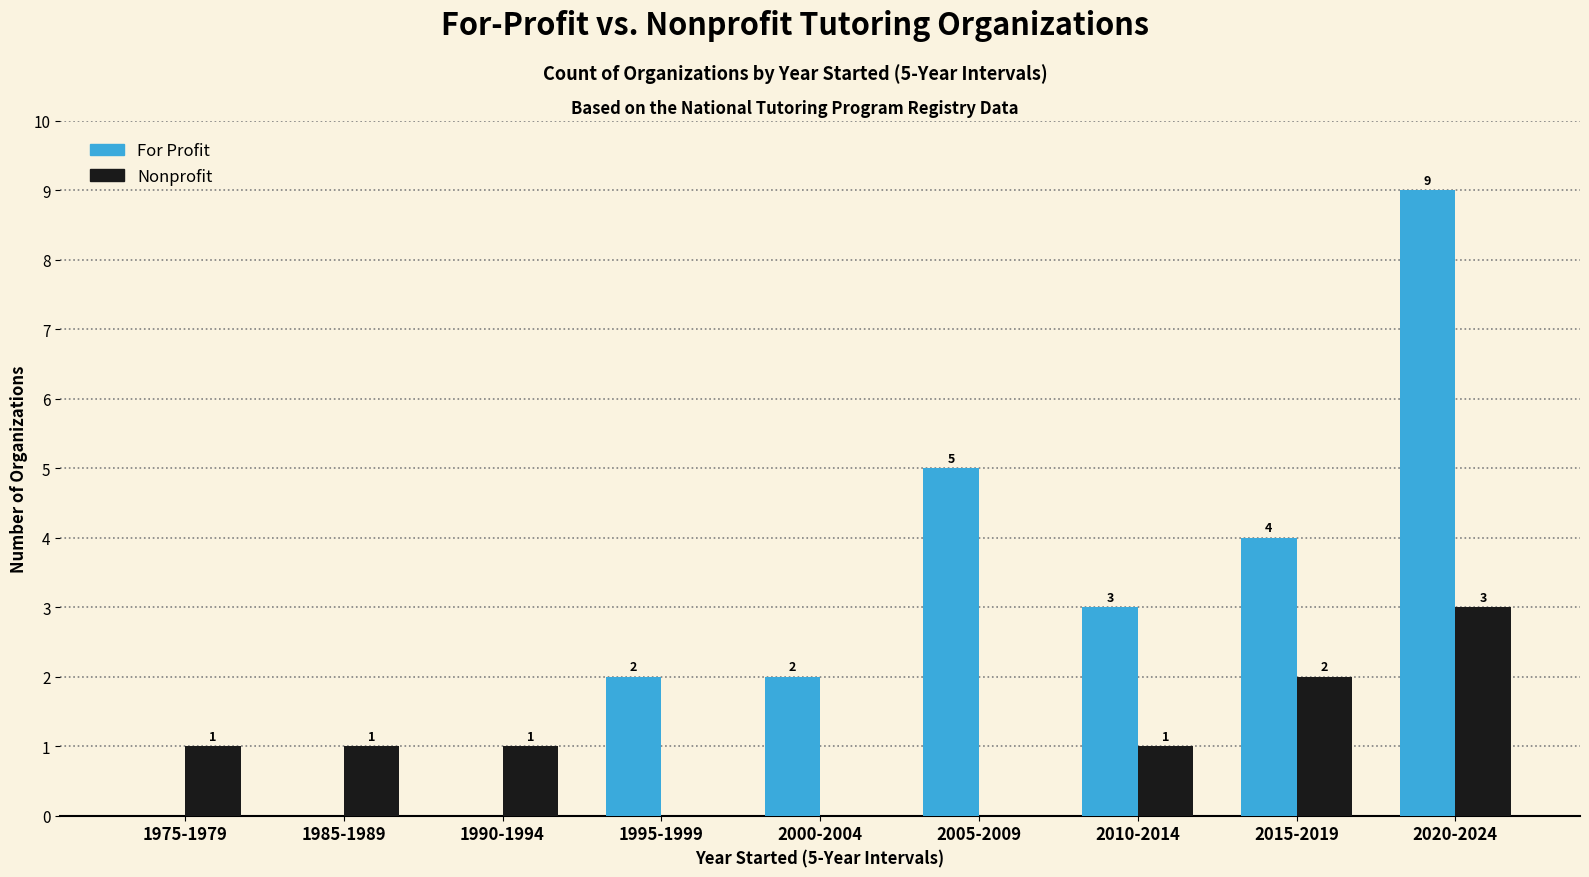

Is it true that For Profit equals 3 at 2010-2014?

True